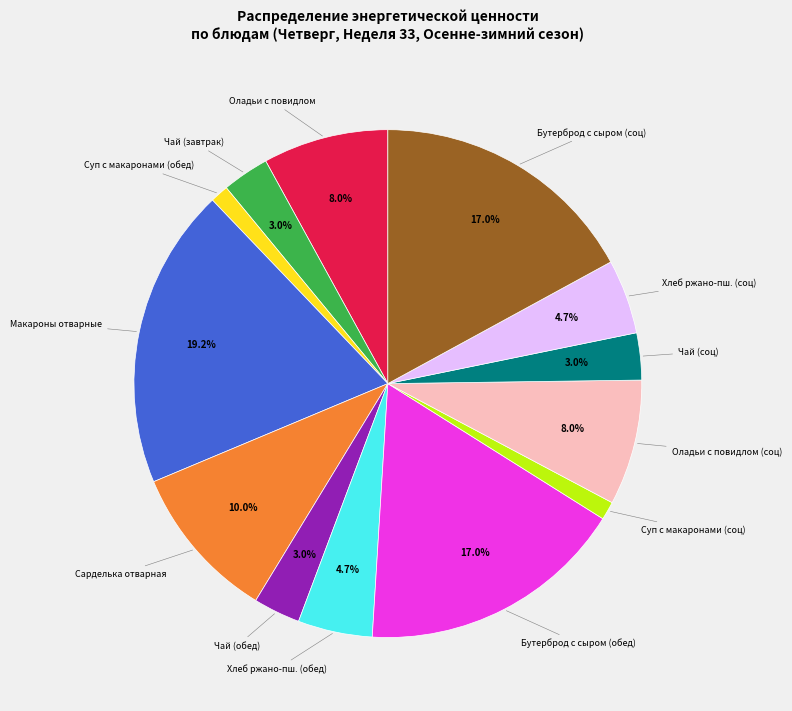

To the nearest percent, what is the average slice percentage?

8%